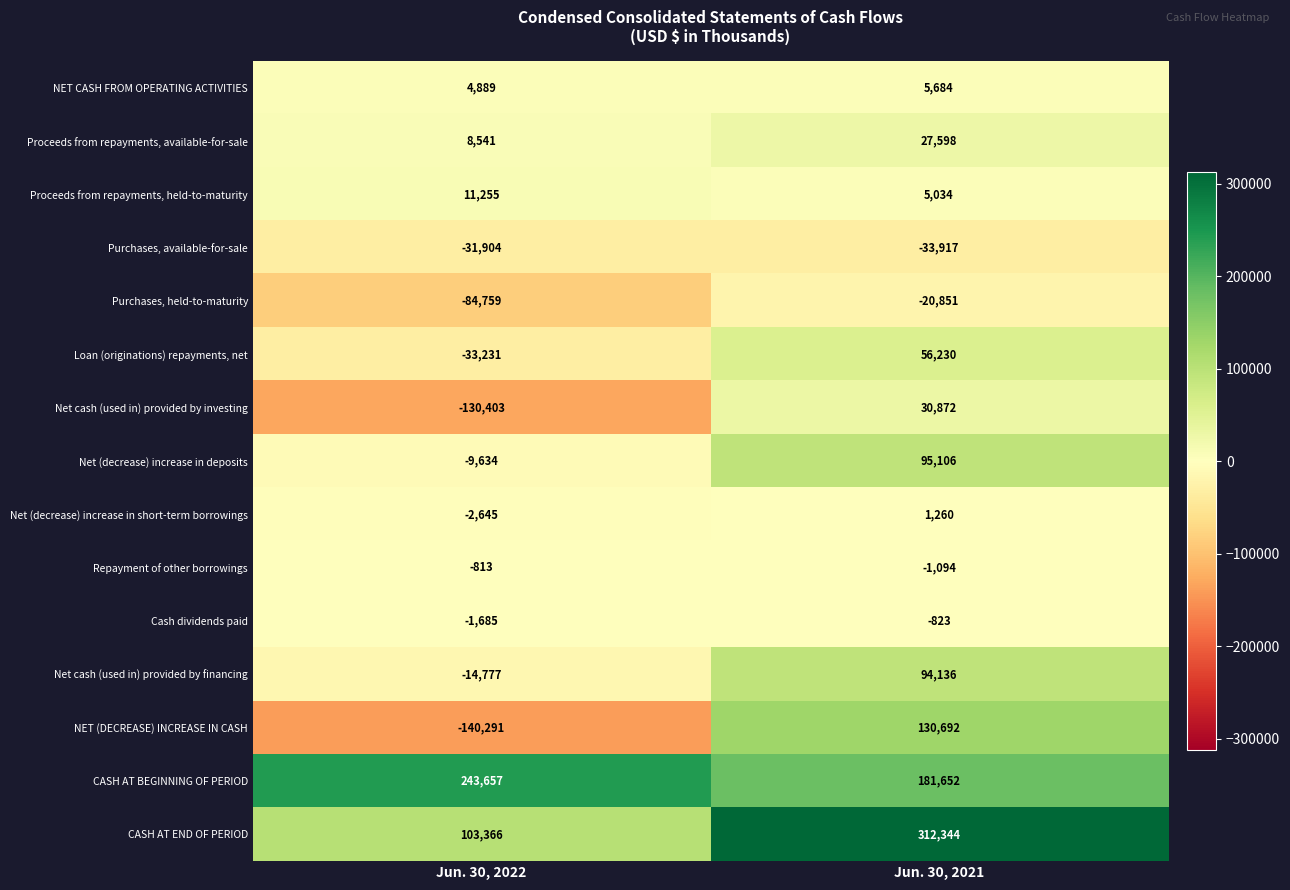

Reading left to right, extract all data points from this chart.

NET CASH FROM OPERATING ACTIVITIES: 4889	5684
Proceeds from repayments, available-for-sale: 8541	27598
Proceeds from repayments, held-to-maturity: 11255	5034
Purchases, available-for-sale: -31904	-33917
Purchases, held-to-maturity: -84759	-20851
Loan (originations) repayments, net: -33231	56230
Net cash (used in) provided by investing: -130403	30872
Net (decrease) increase in deposits: -9634	95106
Net (decrease) increase in short-term borrowings: -2645	1260
Repayment of other borrowings: -813	-1094
Cash dividends paid: -1685	-823
Net cash (used in) provided by financing: -14777	94136
NET (DECREASE) INCREASE IN CASH: -140291	130692
CASH AT BEGINNING OF PERIOD: 243657	181652
CASH AT END OF PERIOD: 103366	312344